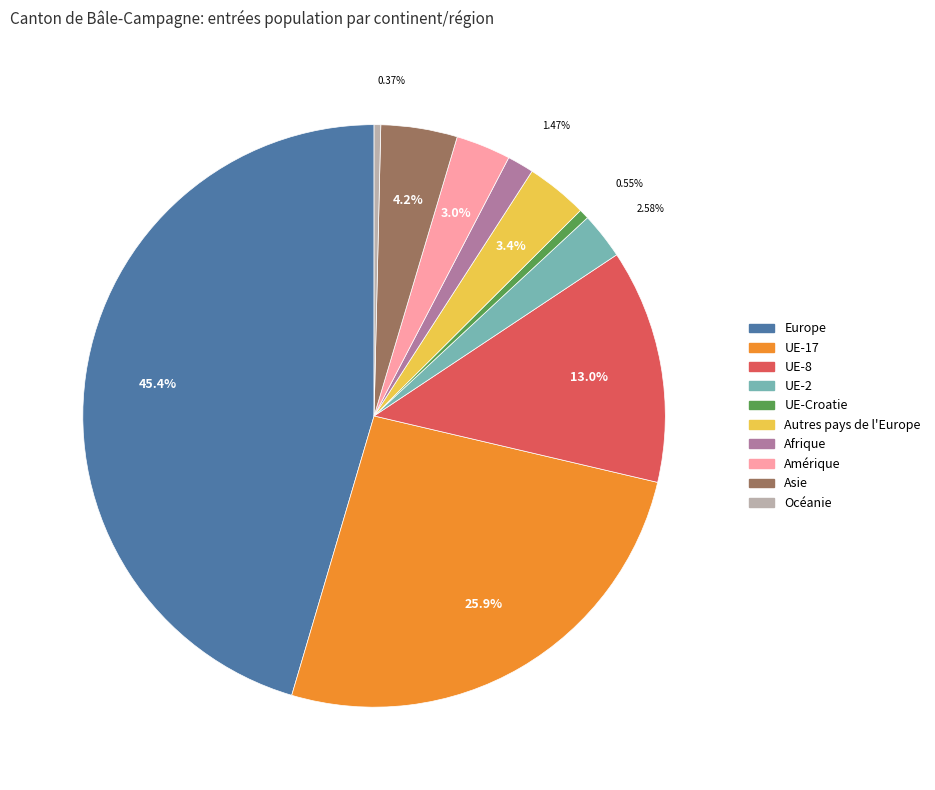

Approximately how many times larger is the value at Europe compared to Autres pays de l'Europe?

13.3